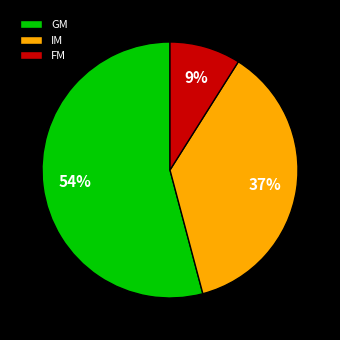

Is the sum of GM and FM greater than half?

Yes